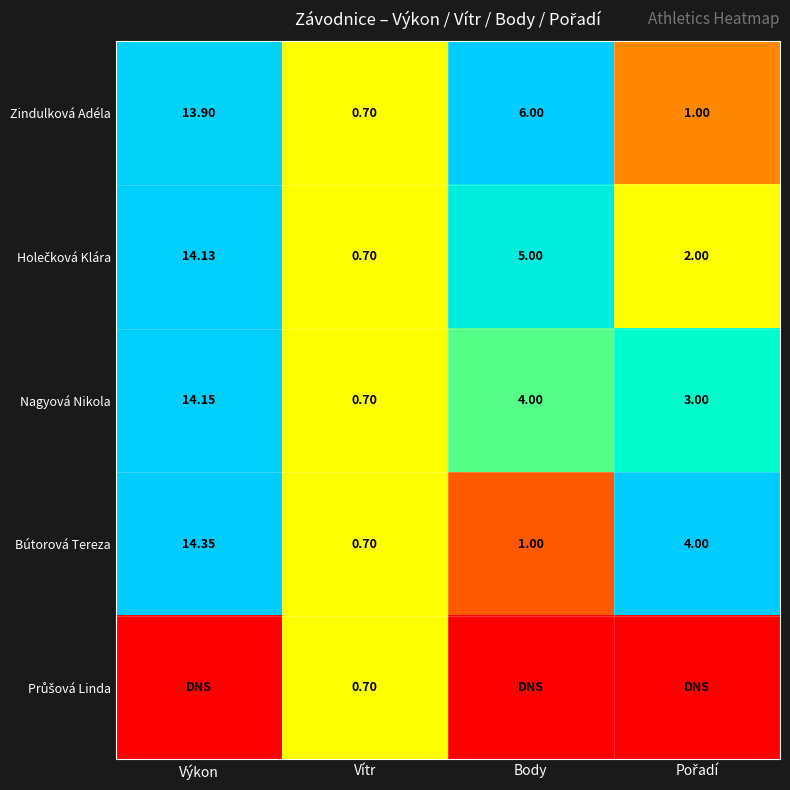

Where is Zindulková Adéla nearest to the value 7?

Body